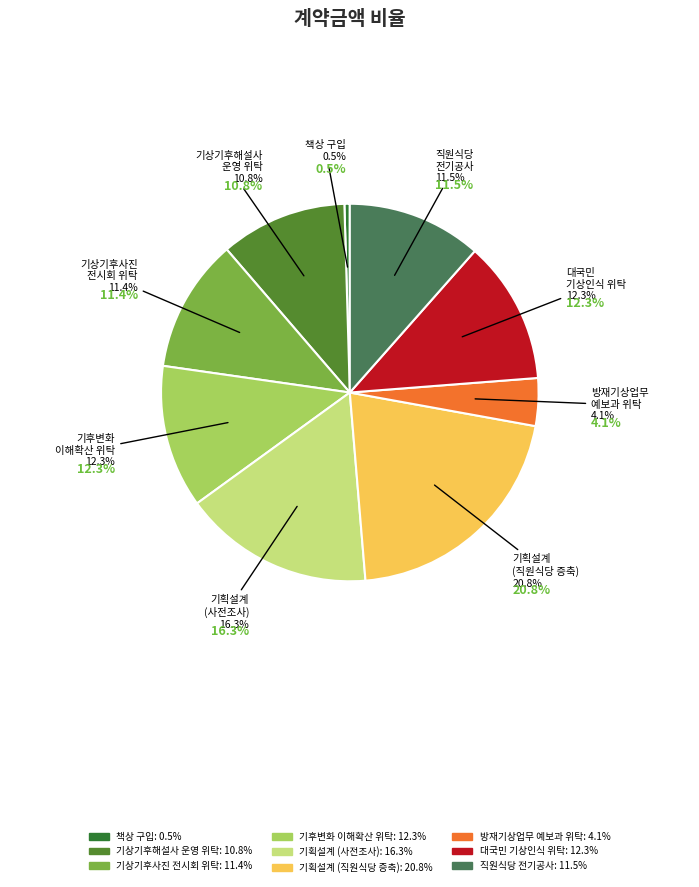

What percentage is the 광주지방기상청 청사신축을 위한 기획설계(직원식당 증축 과업추가_계약변경) slice, to the nearest percent?

21%